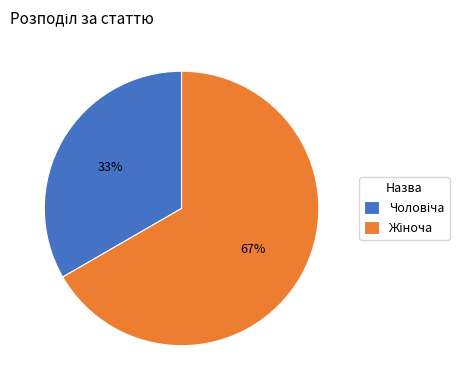

Is there any slice that represents more than half of the pie?

Yes